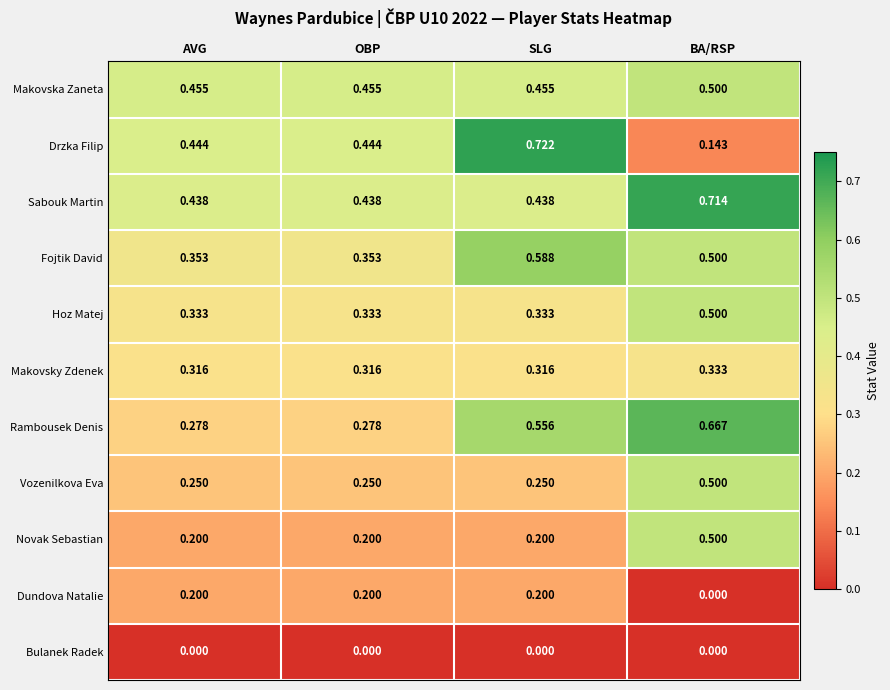

Which series has the largest range (max minus min)?

Drzka Filip